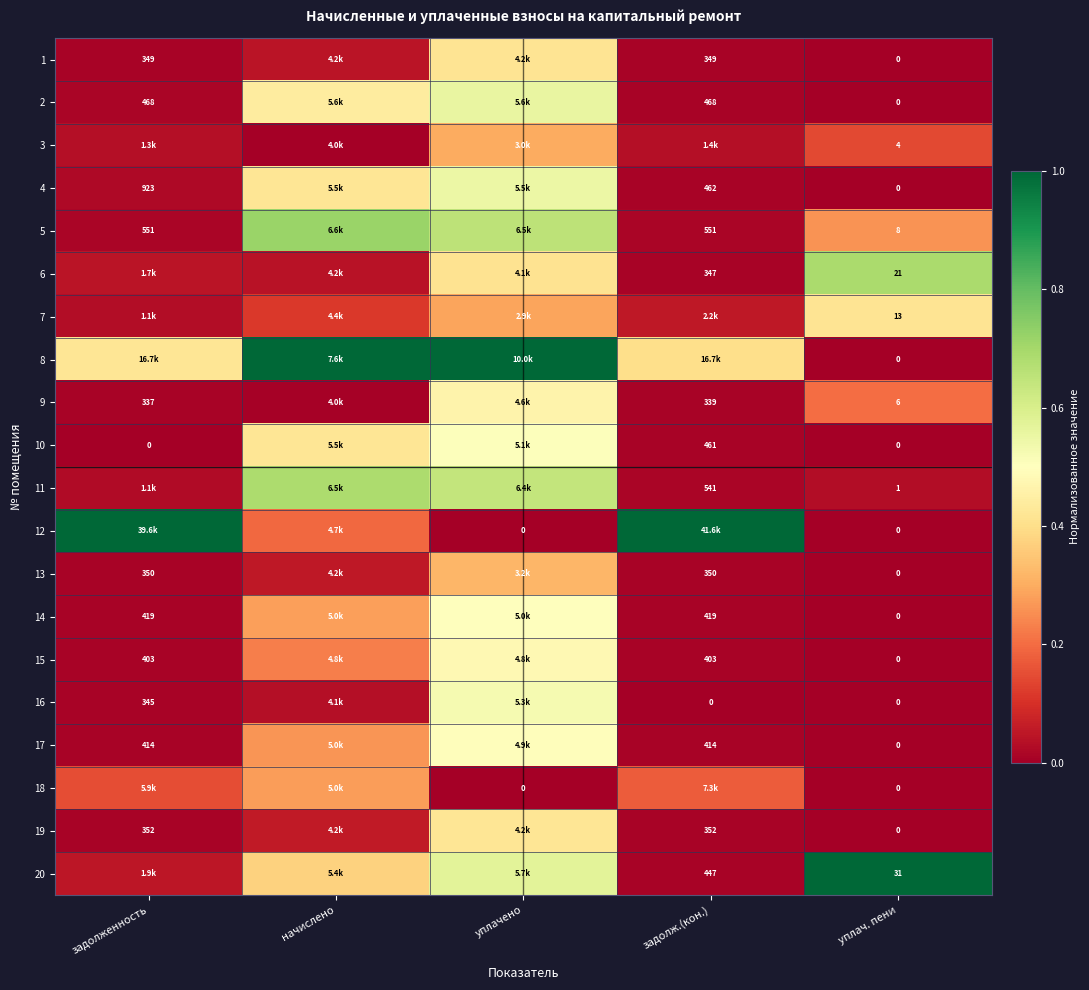

Is the value of 5 at задолженность greater than the value of 16 at задолж.(кон.)?

Yes